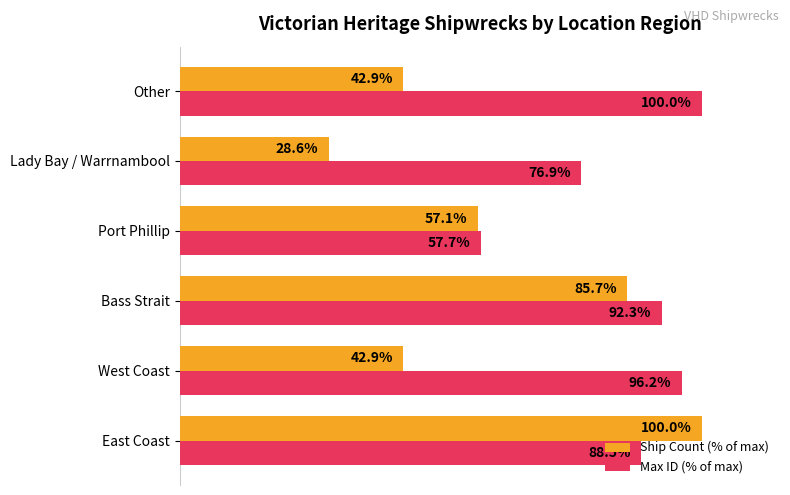

List the labels in order of Max ID (% of max) value, smallest first.

Port Phillip, Lady Bay / Warrnambool, East Coast, Bass Strait, West Coast, Other